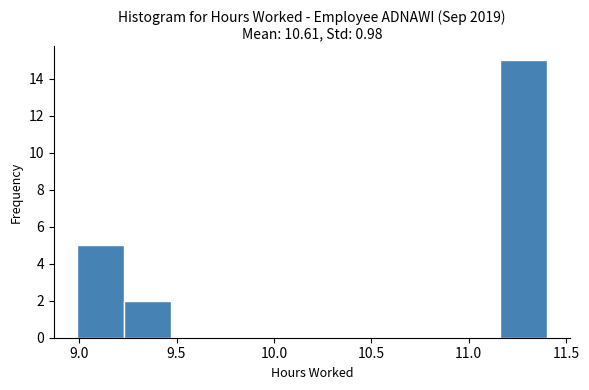

How tall is the bar that spans 9.00 to 9.25 on the x-axis? Neither the bar edges nor the heights are printed on the chart, so give them approximately, as read against the axes.

5